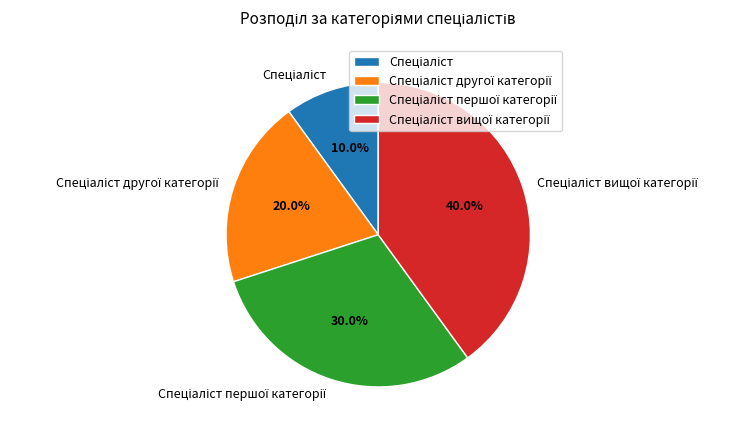

Is there a majority slice in this chart?

No